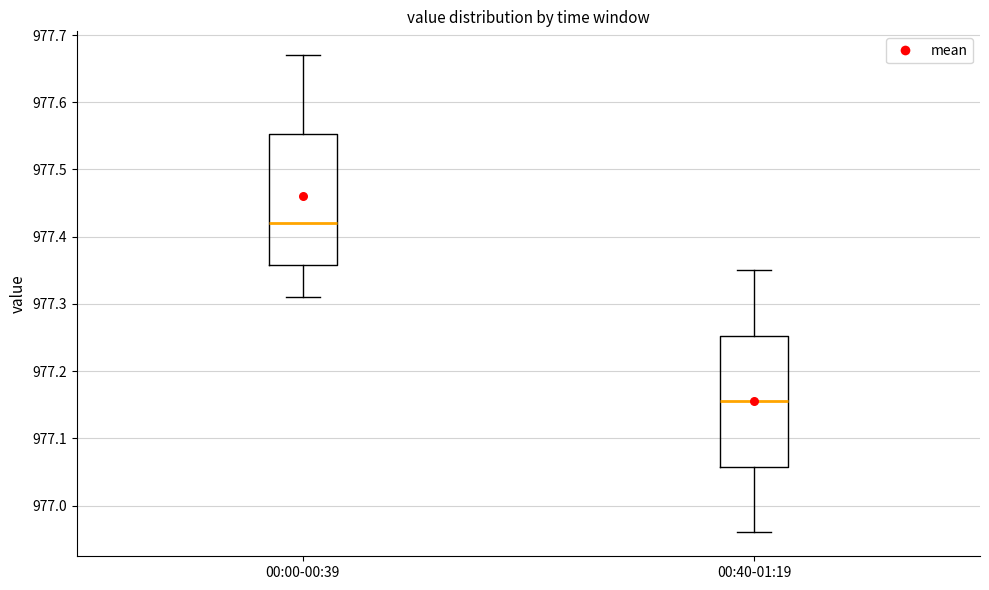

Where is the upper edge of the box for 00:00-00:39 on the y-axis? The values are not printed on the chart, so give them approximately, as read against the axis.

977.55